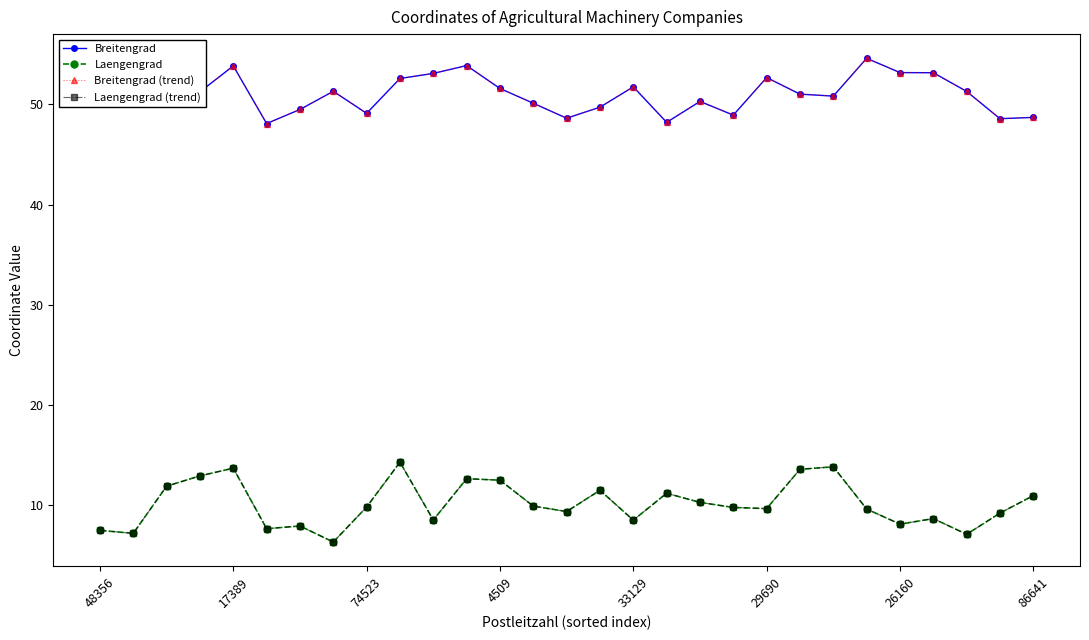

True or false: Laengengrad and Breitengrad (trend) intersect in this chart.

False